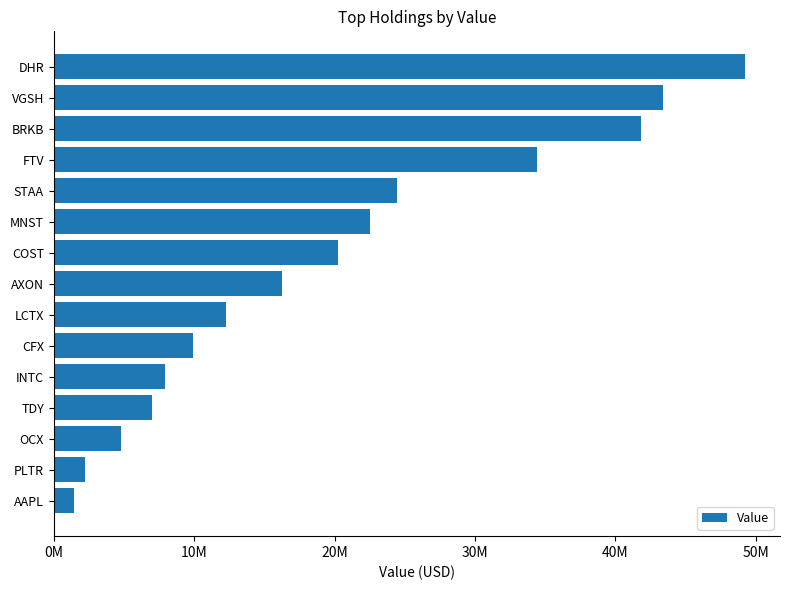

At which category does the chart reach its minimum across all series?

AAPL